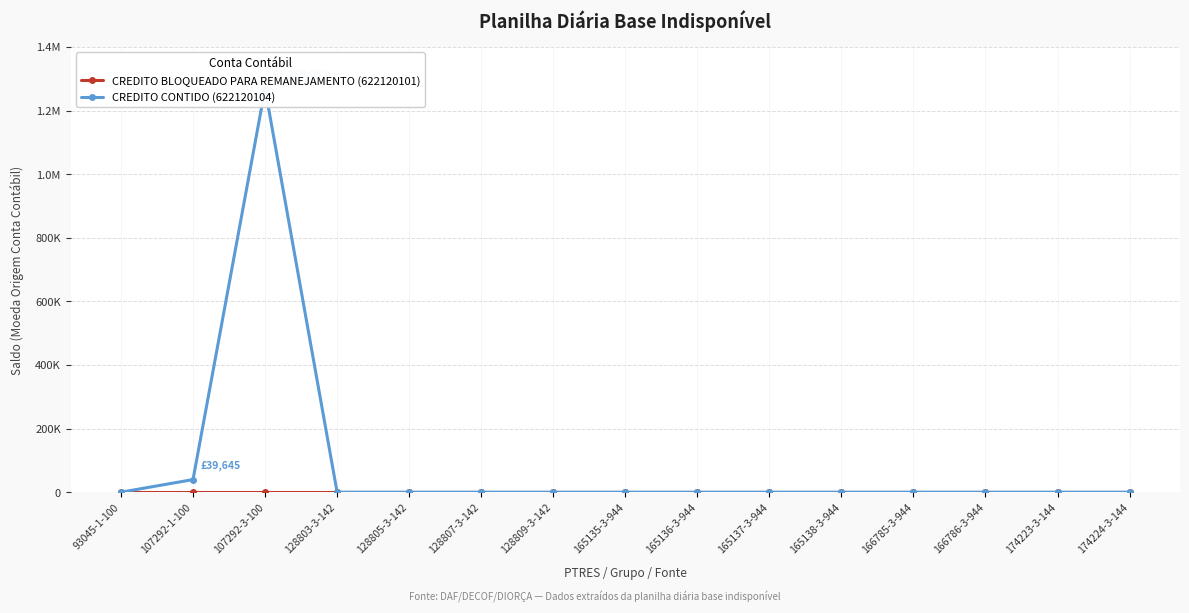

What is the label of the 3rd point from the left?

107292-3-100